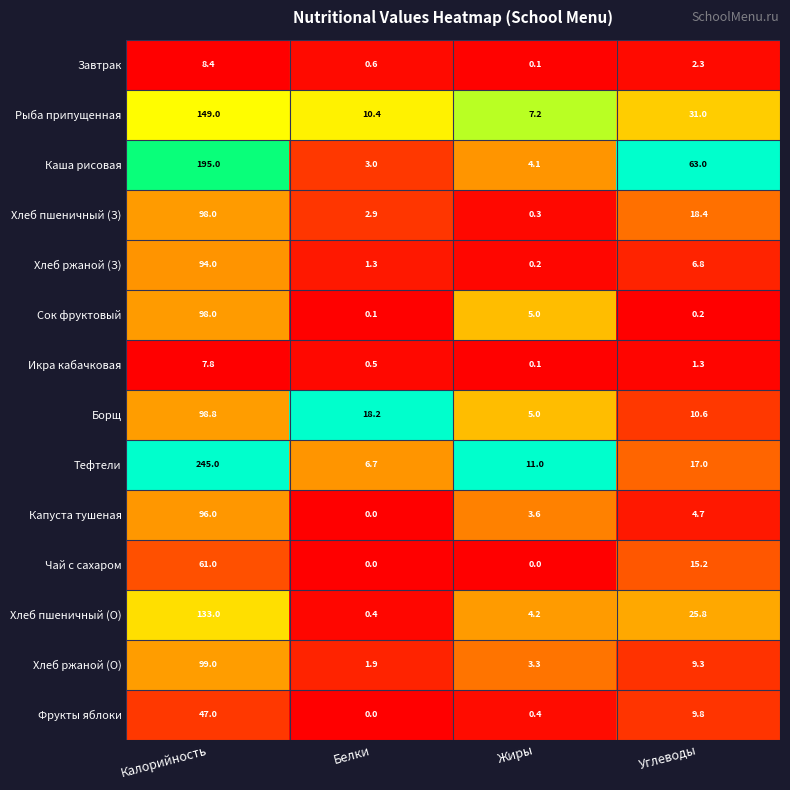

What is the difference between the Фрукты яблоки values at Белки and Углеводы?

9.8